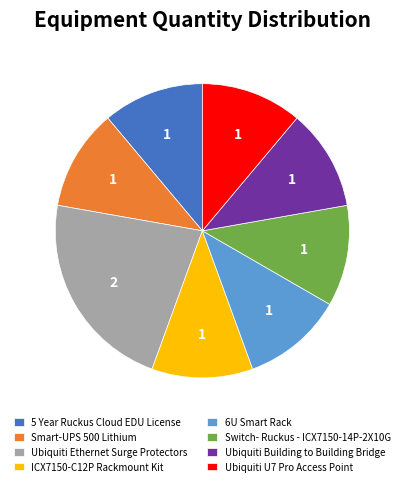

What is the largest slice in the pie chart?

Ubiquiti Ethernet Surge Protectors